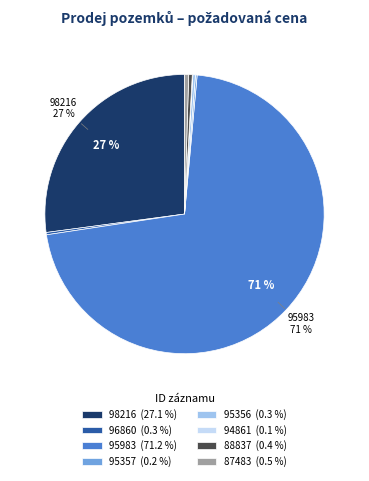

Is there any slice that represents more than half of the pie?

Yes